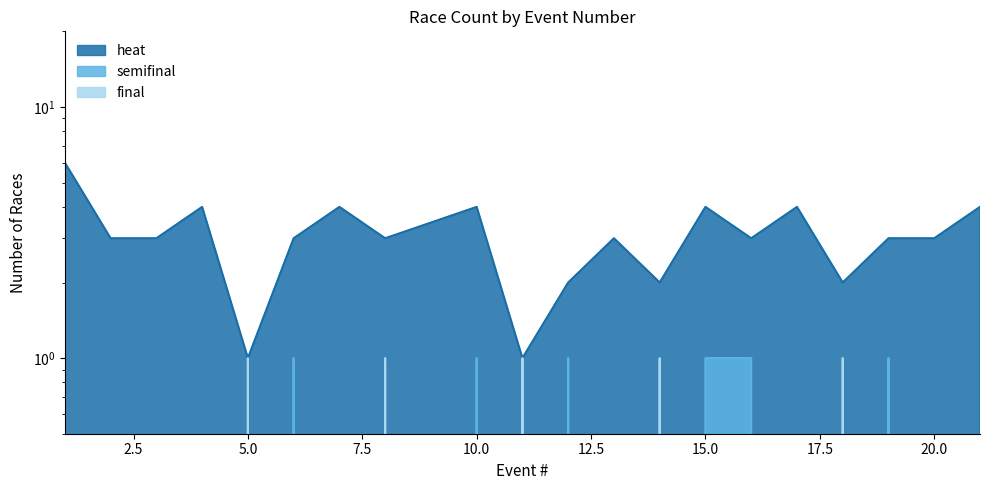

What is the sum of all semifinal_line values?

6